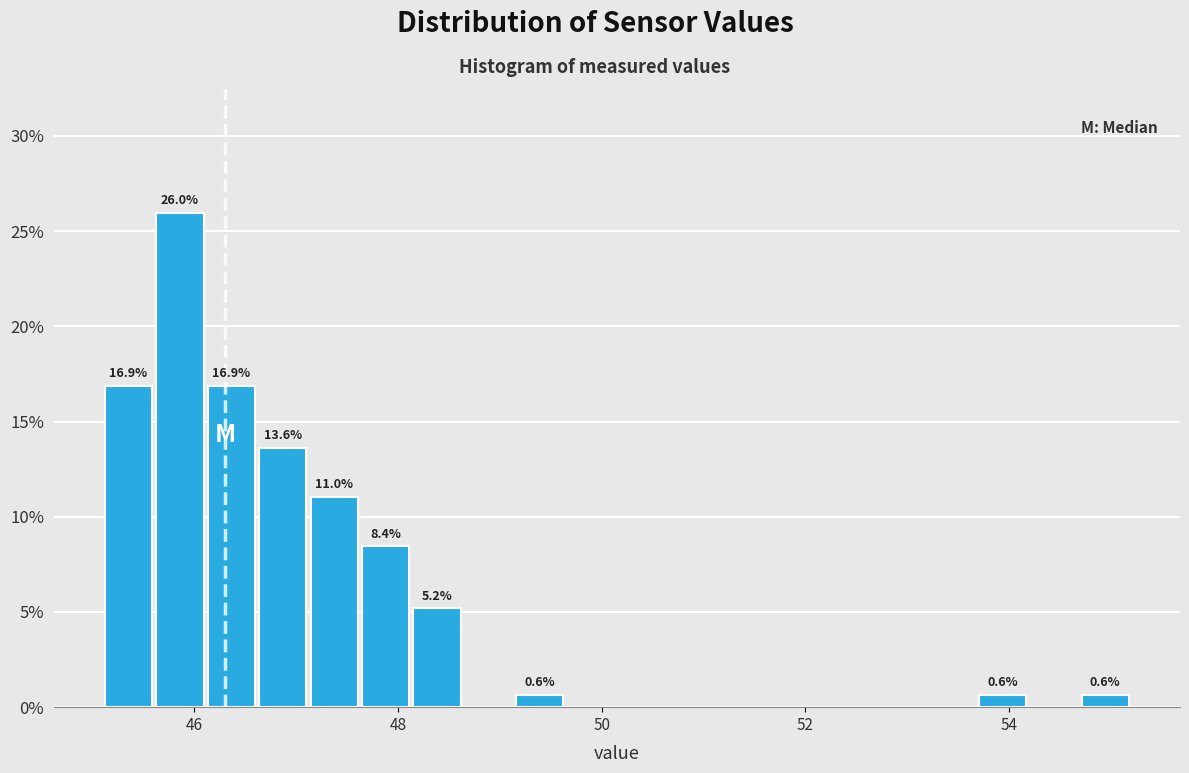

Read against the x-axis, roughly where is the centre of the tallest bar?

45.8